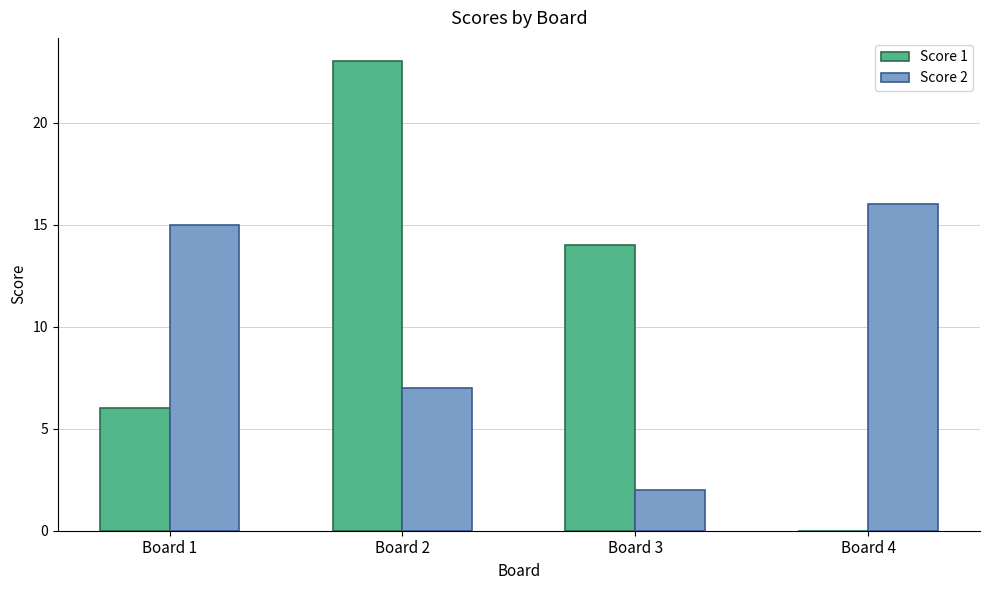

At which category is the sum across all series the highest?

Board 2